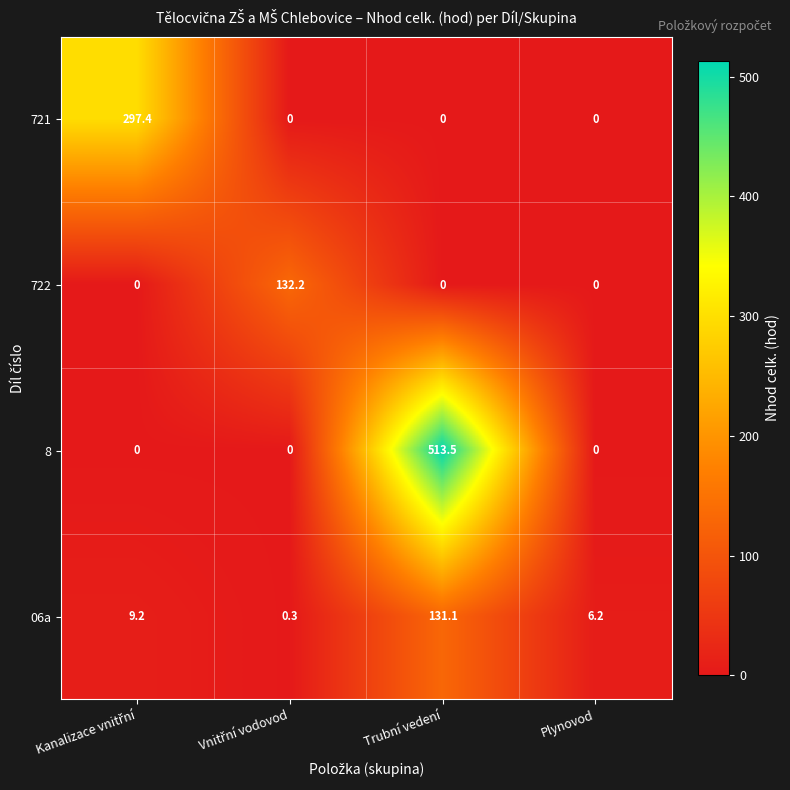

Which series has the widest spread of values?

8